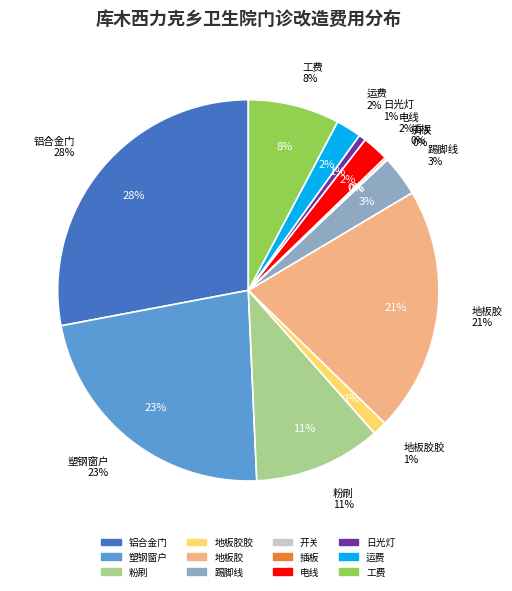

What is the largest slice in the pie chart?

铝合金门